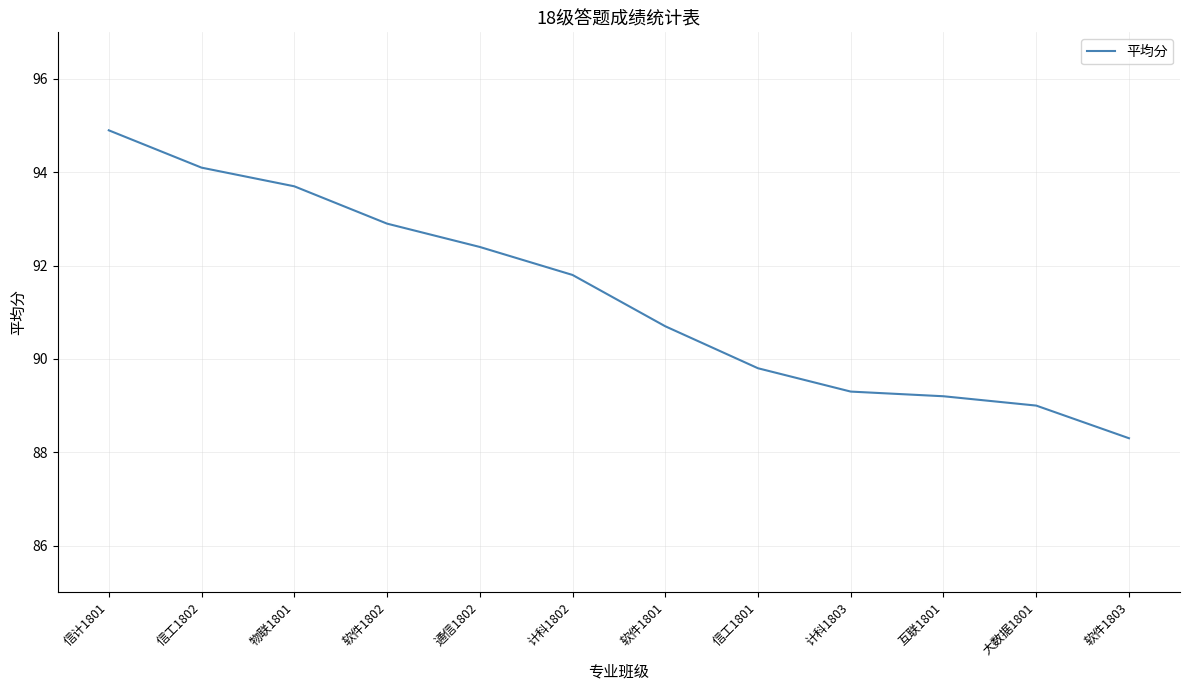

What value does the data have at 物联1801?

93.7